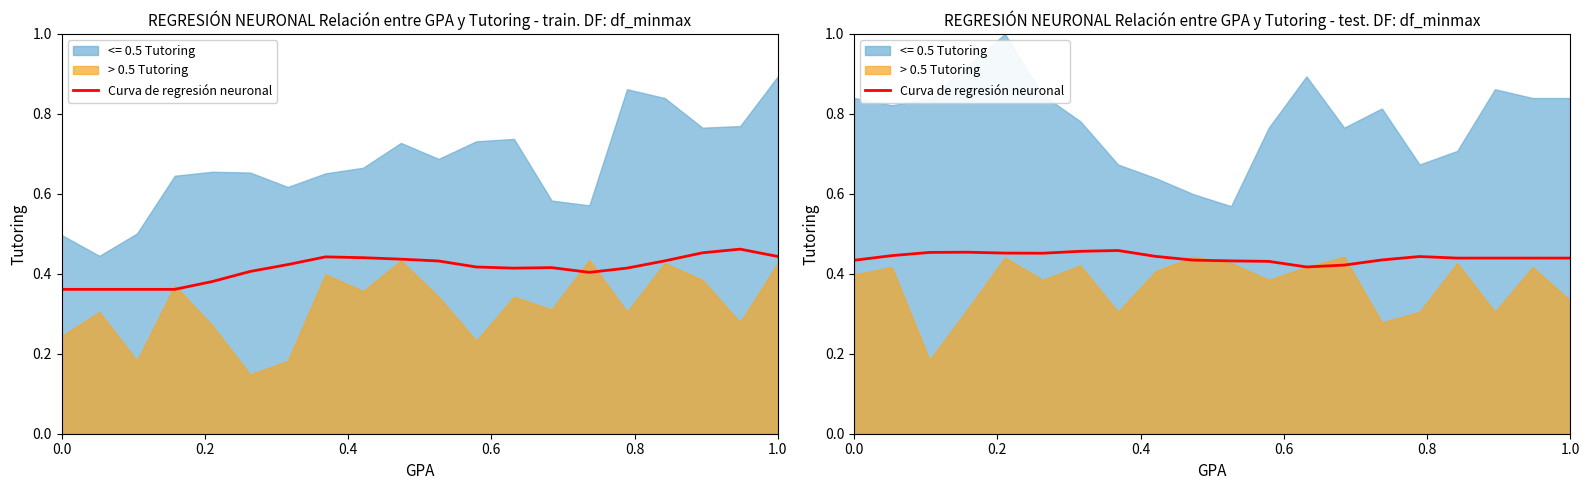

True or false: the data has more than 0 interior local peaks.

True